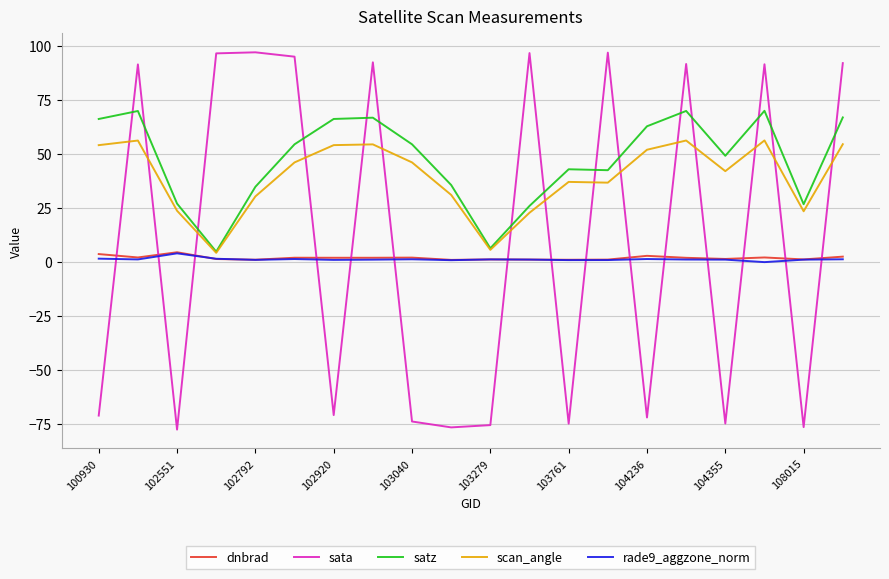

Which series has the largest total across all categories?

satz